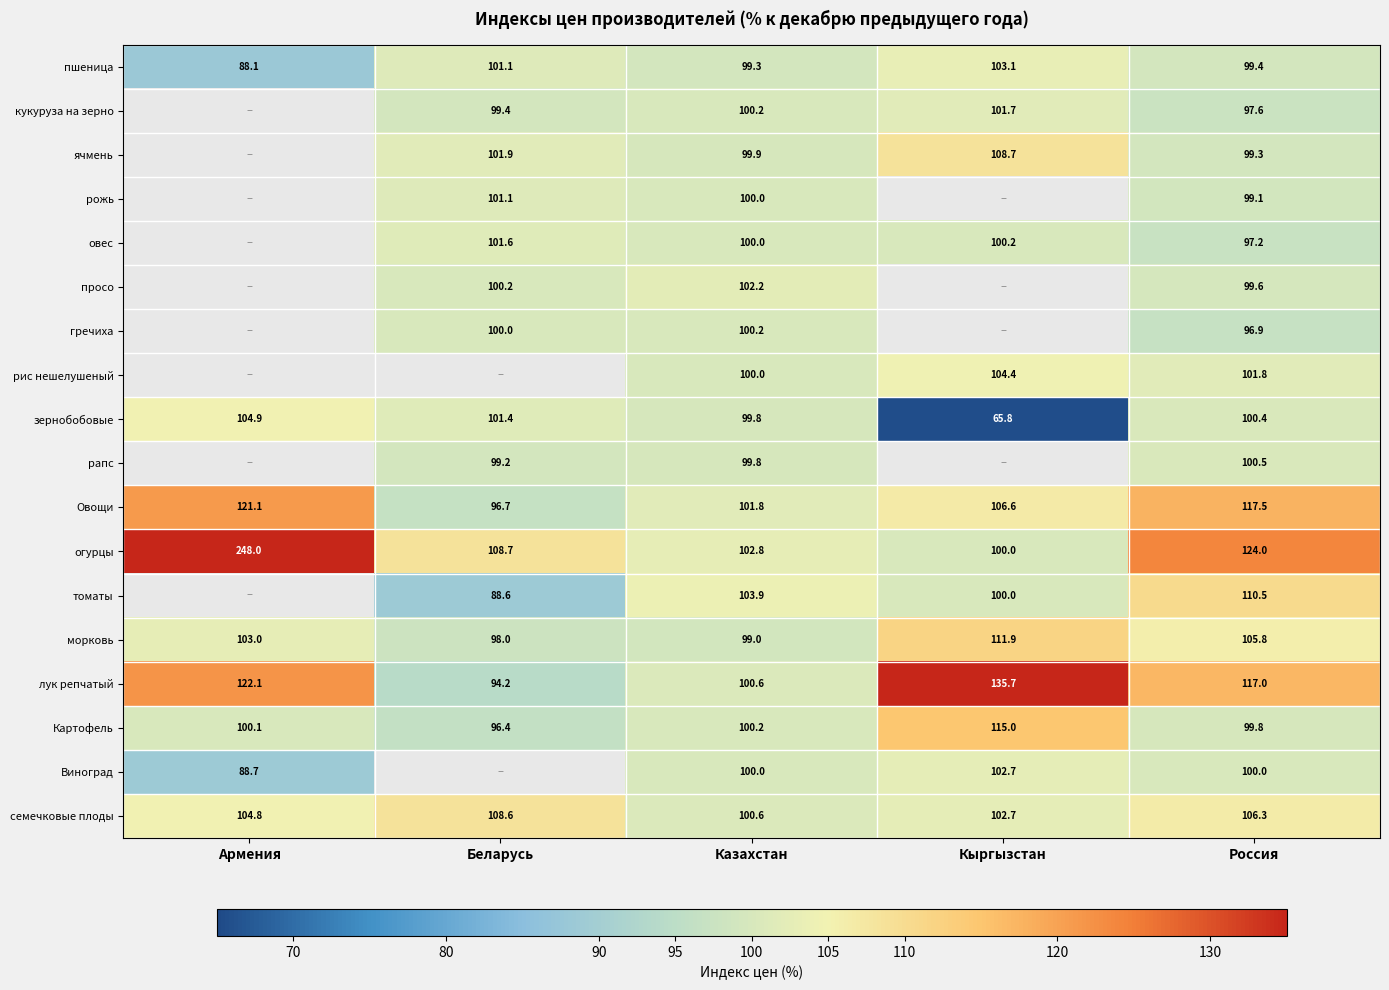

List the labels in order of Картофель value, smallest first.

Беларусь, Россия, Армения, Казахстан, Кыргызстан